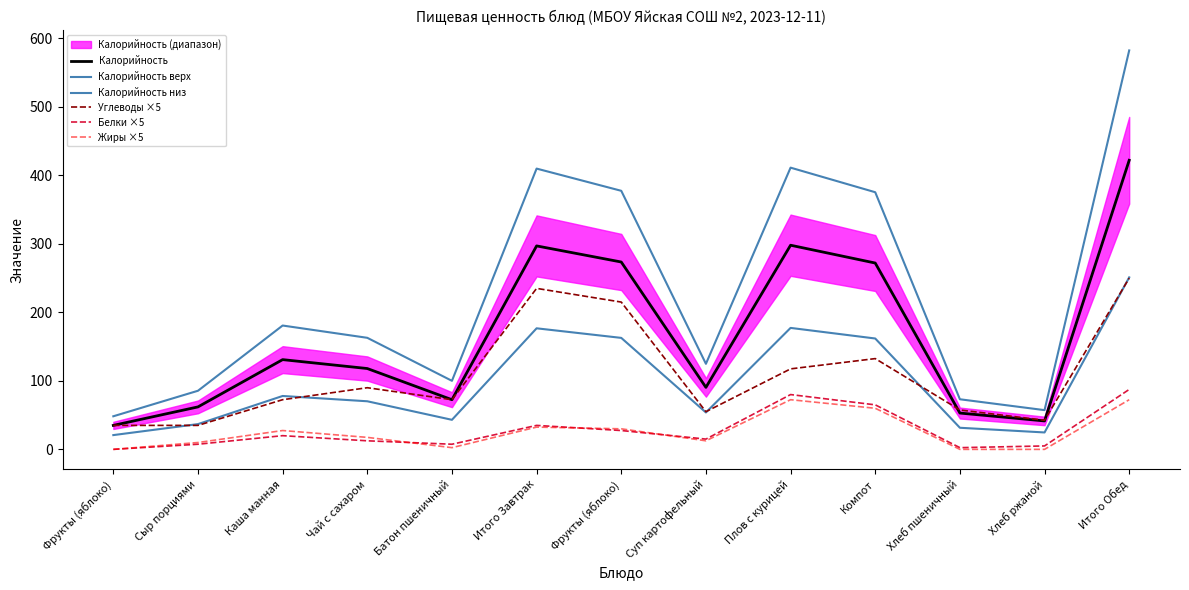

True or false: Жиры ×5 and Калорийность верх cross at least once.

False